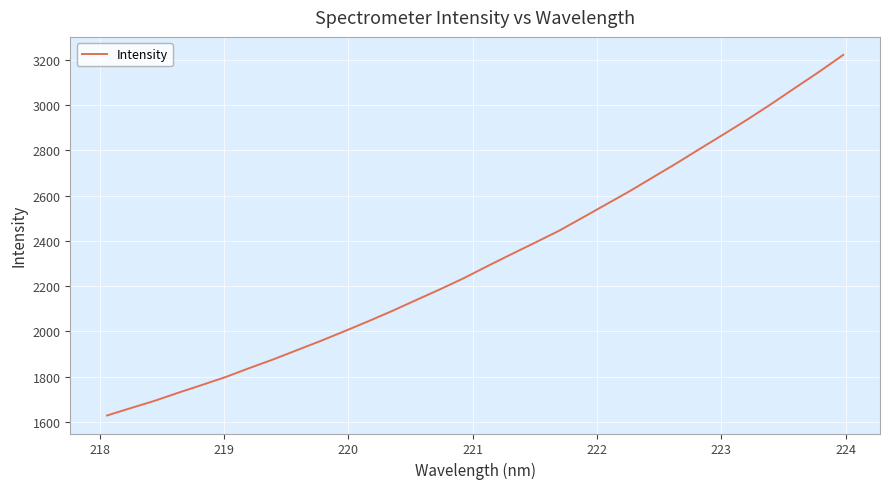

What is the greatest value displayed?

3221.5